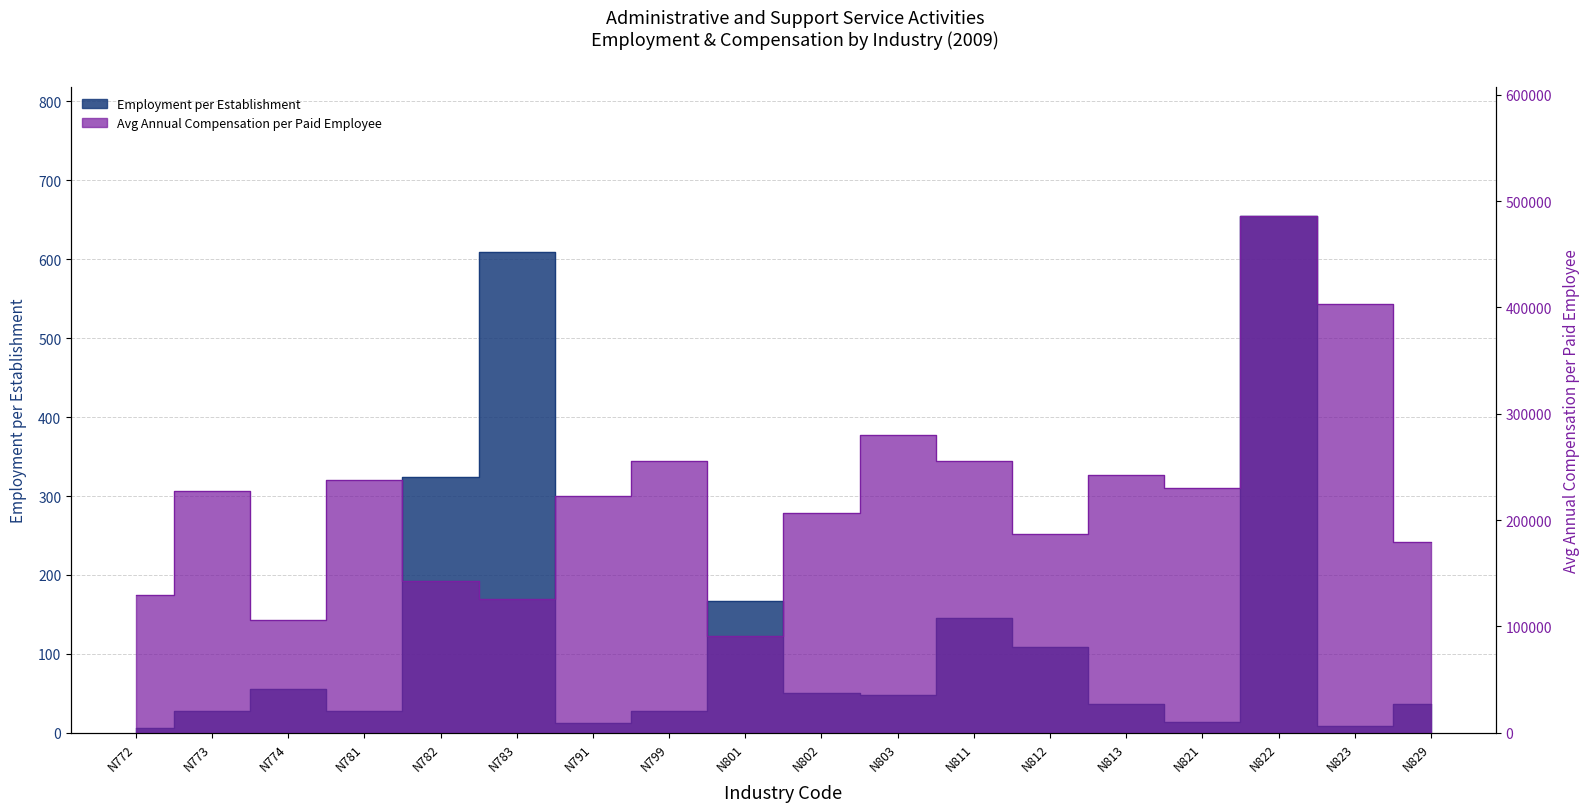

List the series in order of their overall mean, lowest first.

Employment per Establishment, Average Annual Compensation per Paid Employee